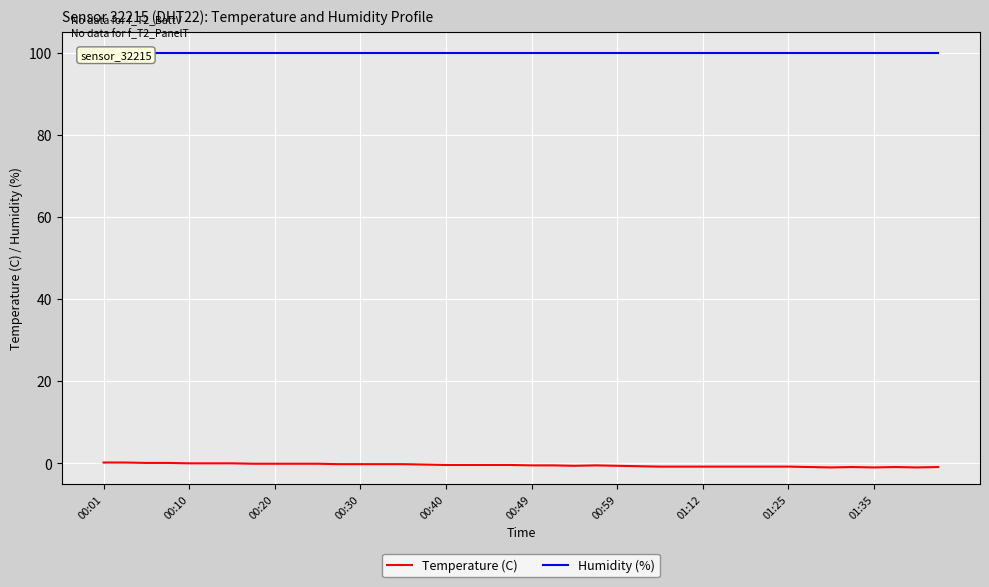

At which label does Temperature (C) reach its peak?

00:01